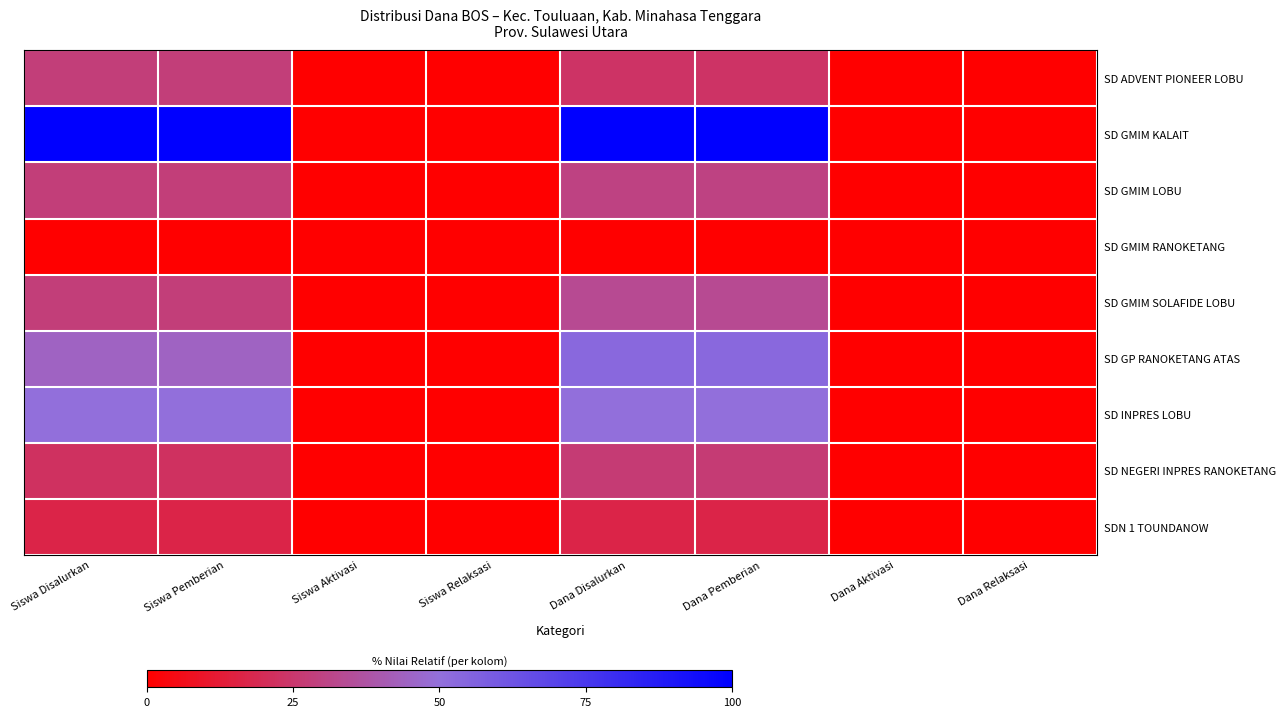

Reading left to right, what are all the values shown in this chart?

SD ADVENT PIONEER LOBU: Siswa Disalurkan=27.8	Siswa Pemberian=27.8	Siswa Aktivasi=0.0	Siswa Relaksasi=0.0	Dana Disalurkan=23.3	Dana Pemberian=23.3	Dana Aktivasi=0.0	Dana Relaksasi=0.0
SD GMIM KALAIT: Siswa Disalurkan=100.0	Siswa Pemberian=100.0	Siswa Aktivasi=0.0	Siswa Relaksasi=0.0	Dana Disalurkan=100.0	Dana Pemberian=100.0	Dana Aktivasi=0.0	Dana Relaksasi=0.0
SD GMIM LOBU: Siswa Disalurkan=27.8	Siswa Pemberian=27.8	Siswa Aktivasi=0.0	Siswa Relaksasi=0.0	Dana Disalurkan=30.0	Dana Pemberian=30.0	Dana Aktivasi=0.0	Dana Relaksasi=0.0
SD GMIM RANOKETANG: Siswa Disalurkan=0.0	Siswa Pemberian=0.0	Siswa Aktivasi=0.0	Siswa Relaksasi=0.0	Dana Disalurkan=0.0	Dana Pemberian=0.0	Dana Aktivasi=0.0	Dana Relaksasi=0.0
SD GMIM SOLAFIDE LOBU: Siswa Disalurkan=27.8	Siswa Pemberian=27.8	Siswa Aktivasi=0.0	Siswa Relaksasi=0.0	Dana Disalurkan=33.3	Dana Pemberian=33.3	Dana Aktivasi=0.0	Dana Relaksasi=0.0
SD GP RANOKETANG ATAS: Siswa Disalurkan=44.4	Siswa Pemberian=44.4	Siswa Aktivasi=0.0	Siswa Relaksasi=0.0	Dana Disalurkan=53.3	Dana Pemberian=53.3	Dana Aktivasi=0.0	Dana Relaksasi=0.0
SD INPRES LOBU: Siswa Disalurkan=50.0	Siswa Pemberian=50.0	Siswa Aktivasi=0.0	Siswa Relaksasi=0.0	Dana Disalurkan=50.0	Dana Pemberian=50.0	Dana Aktivasi=0.0	Dana Relaksasi=0.0
SD NEGERI INPRES RANOKETANG: Siswa Disalurkan=22.2	Siswa Pemberian=22.2	Siswa Aktivasi=0.0	Siswa Relaksasi=0.0	Dana Disalurkan=26.7	Dana Pemberian=26.7	Dana Aktivasi=0.0	Dana Relaksasi=0.0
SDN 1 TOUNDANOW: Siswa Disalurkan=16.7	Siswa Pemberian=16.7	Siswa Aktivasi=0.0	Siswa Relaksasi=0.0	Dana Disalurkan=16.7	Dana Pemberian=16.7	Dana Aktivasi=0.0	Dana Relaksasi=0.0